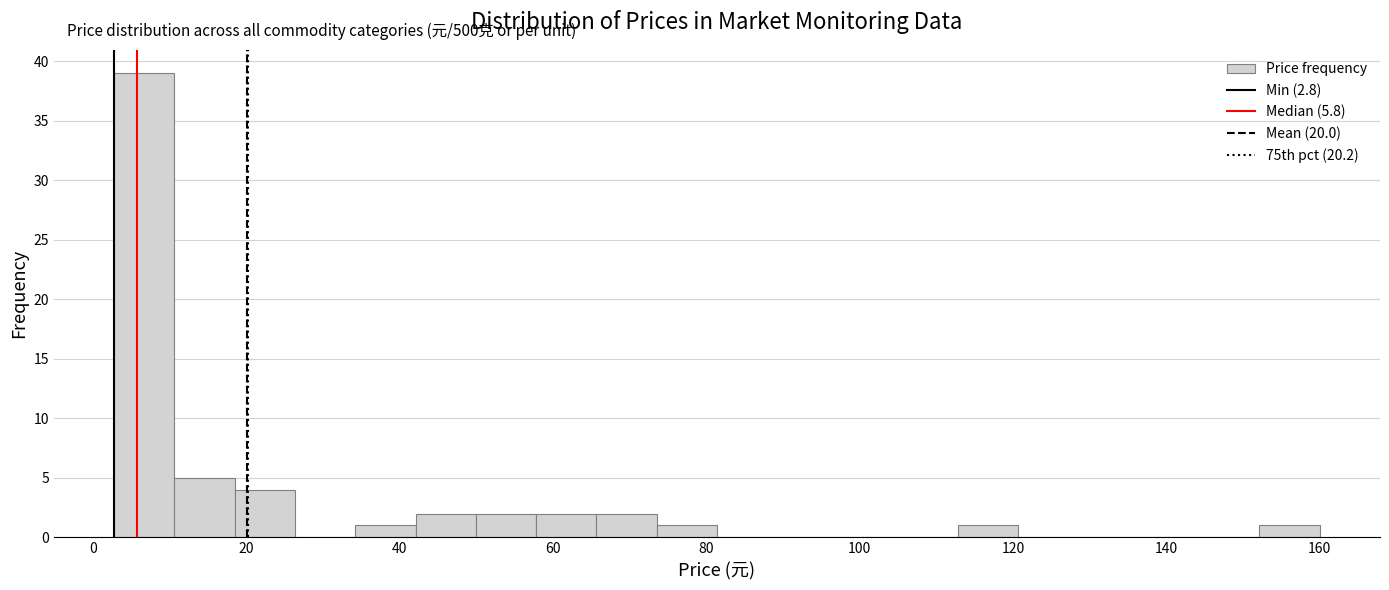

Read against the x-axis, roughly where is the centre of the tallest bar?

6